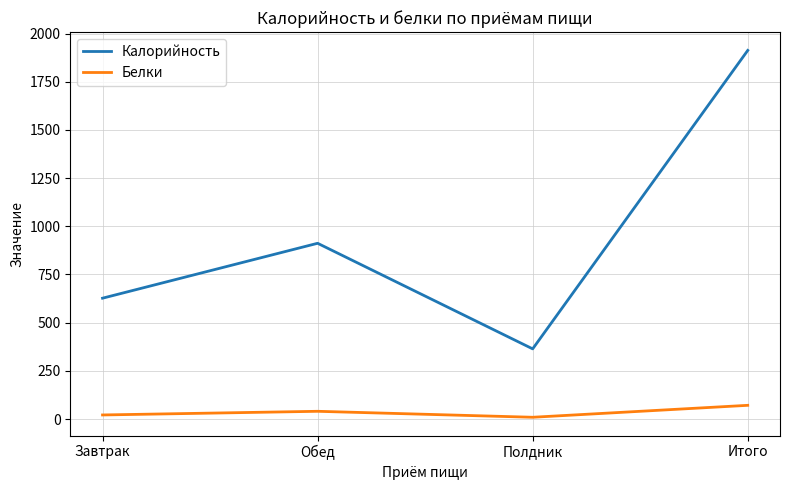

Reading left to right, what are all the values shown in this chart?

Калорийность: Завтрак=627	Обед=912	Полдник=364	Итого=1913
Белки: Завтрак=21	Обед=40	Полдник=9	Итого=71